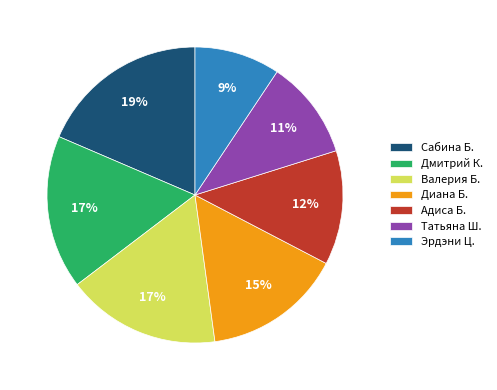

Between Татьяна Ш. and Диана Б., which is larger?

Диана Б.